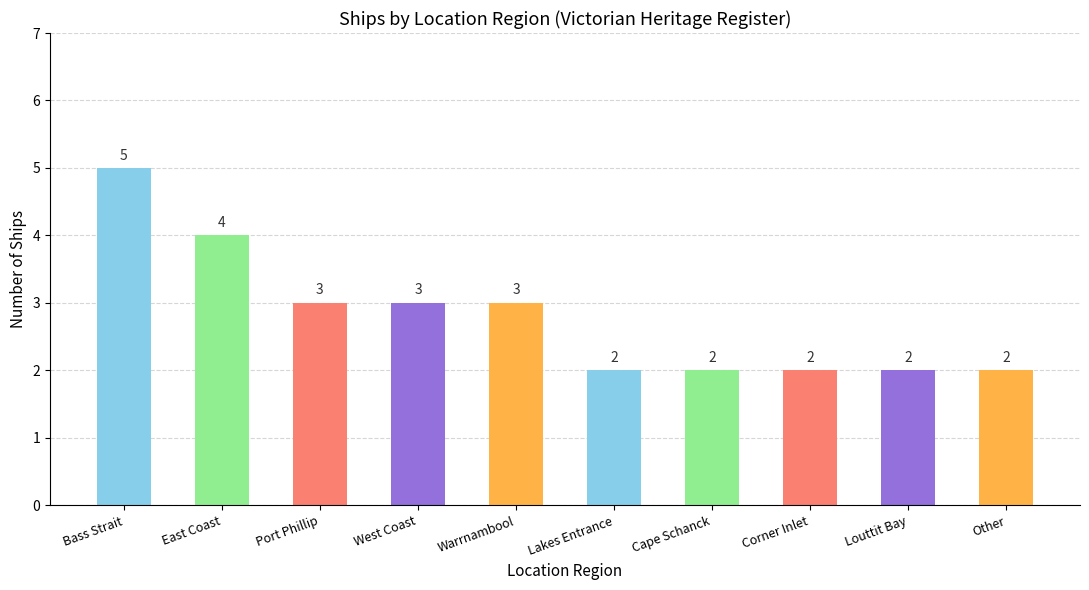

Count the values in the range 2 to 3.

8